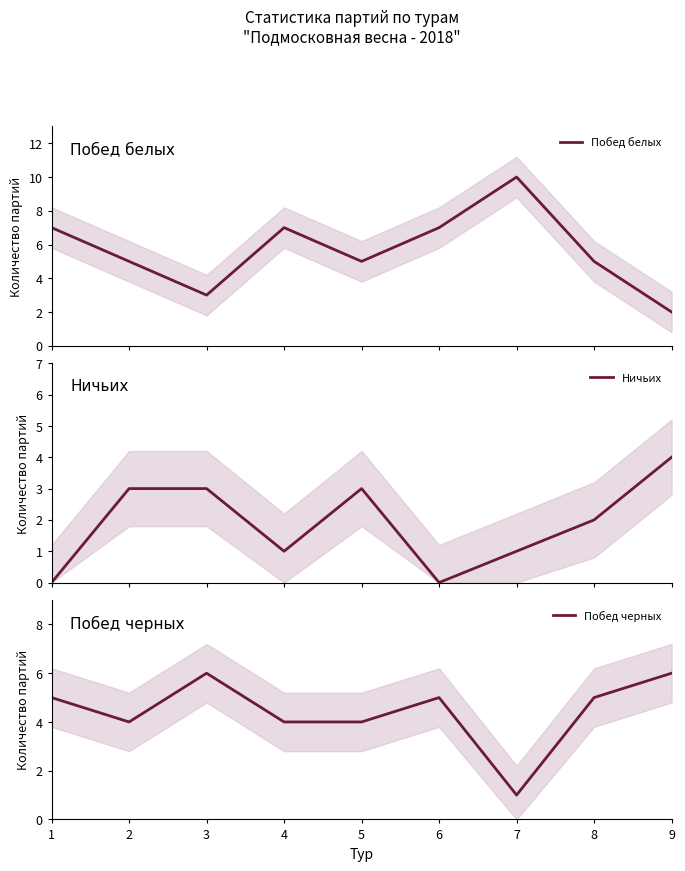

Where is Побед белых nearest to the value 6?

1